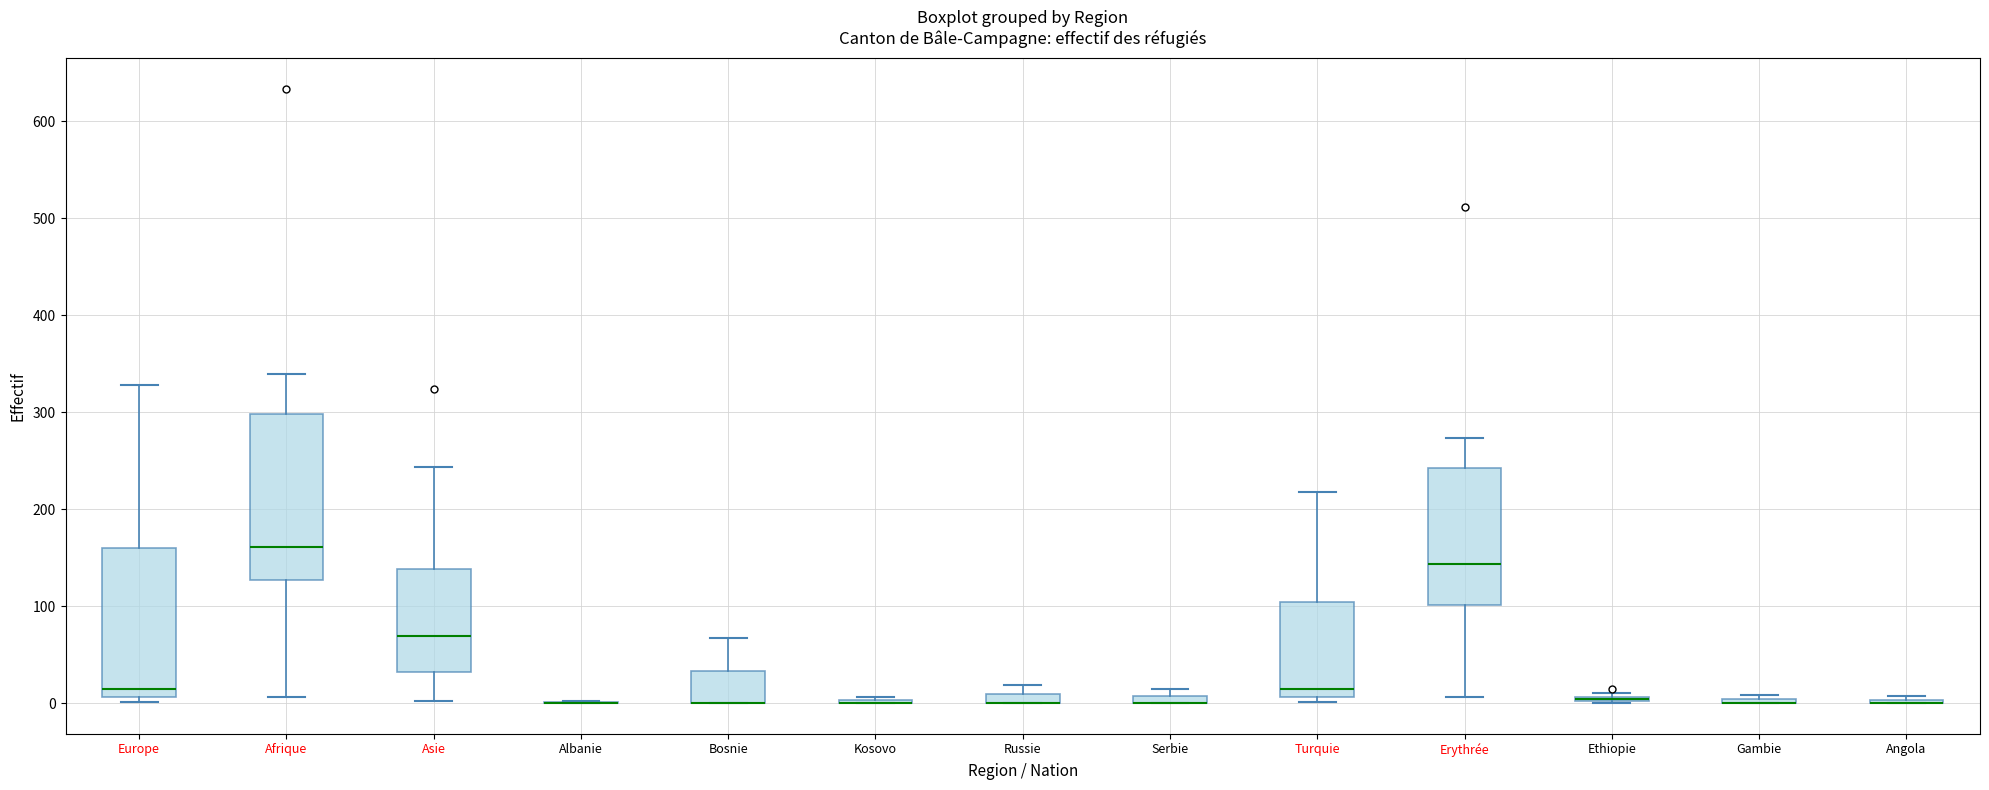

Comparing the boxes themselves (not the whiskers), which one is the tallest?

Afrique